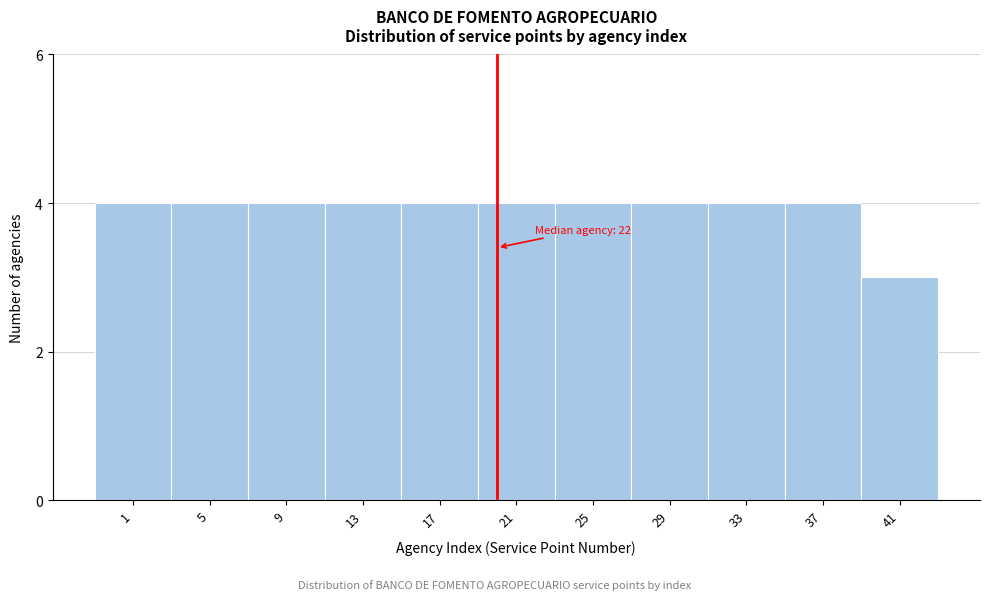

Reading right to left, transcribe all the data shown in this chart.

3	4	4	4	4	4	4	4	4	4	4